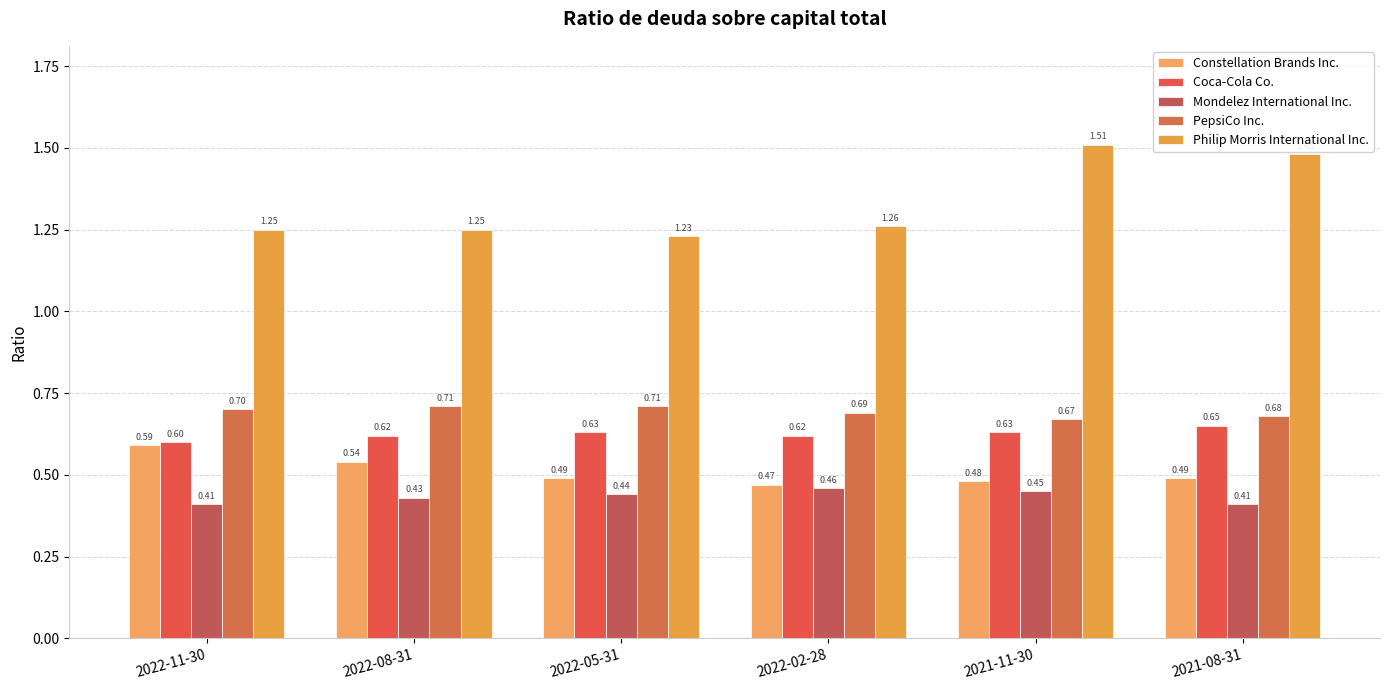

What is the sum of all PepsiCo Inc. values?

4.2